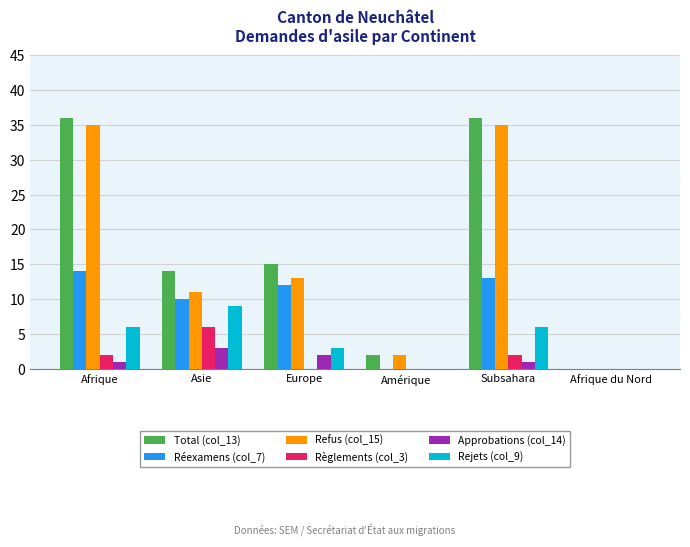

The Refus (col_15) series shows 35 at Afrique. True or false?

True